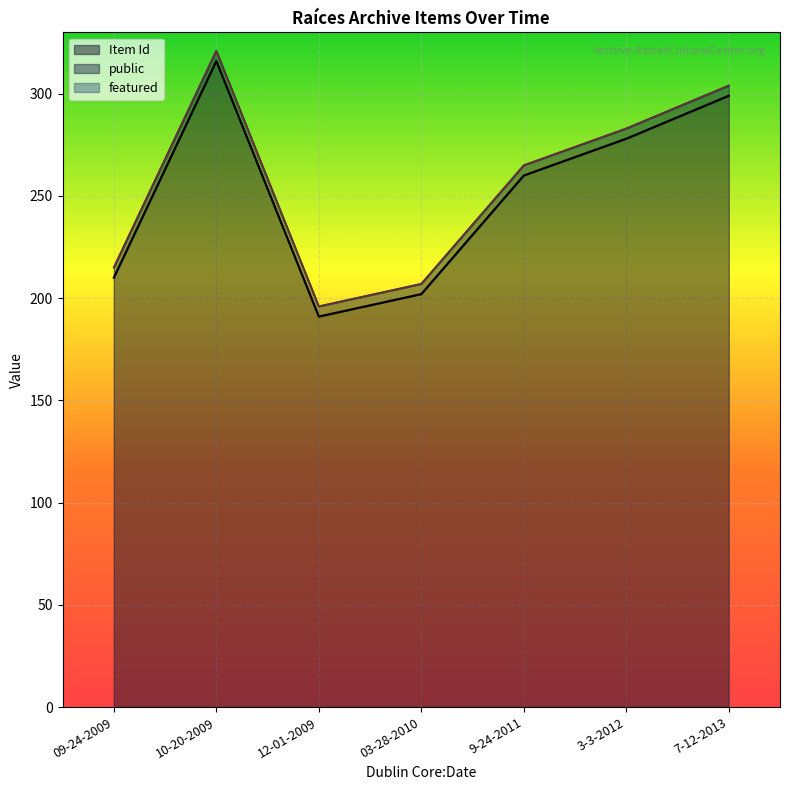

Reading left to right, extract all data points from this chart.

Item Id: 10-20-2009=316	12-01-2009=191	03-28-2010=202	7-12-2013=299	9-24-2011=260	3-3-2012=278	09-24-2009=210
public: 10-20-2009=1	12-01-2009=1	03-28-2010=1	7-12-2013=1	9-24-2011=1	3-3-2012=1	09-24-2009=1
featured: 10-20-2009=0	12-01-2009=0	03-28-2010=0	7-12-2013=0	9-24-2011=0	3-3-2012=0	09-24-2009=0